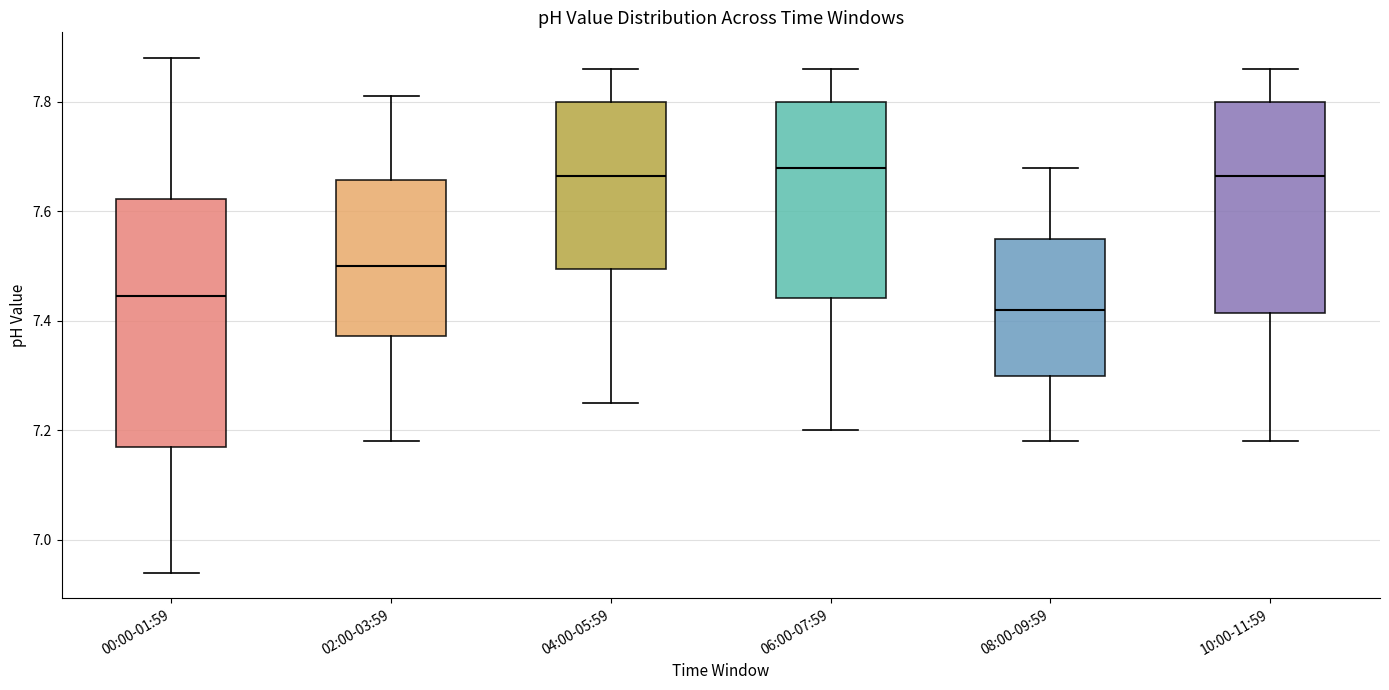

Reading left to right, transcribe this box plot: for each box, give where its median line is, the range the box spans, and where its two whiskers end, as read against the y-axis. The values are not printed on the chart, so give them approximately, as read against the axis.

00:00-01:59: median 7.44, box 7.18 to 7.62, whiskers 6.94 to 7.88
02:00-03:59: median 7.50, box 7.38 to 7.66, whiskers 7.18 to 7.82
04:00-05:59: median 7.66, box 7.50 to 7.80, whiskers 7.26 to 7.86
06:00-07:59: median 7.68, box 7.44 to 7.80, whiskers 7.20 to 7.86
08:00-09:59: median 7.42, box 7.30 to 7.56, whiskers 7.18 to 7.68
10:00-11:59: median 7.66, box 7.42 to 7.80, whiskers 7.18 to 7.86